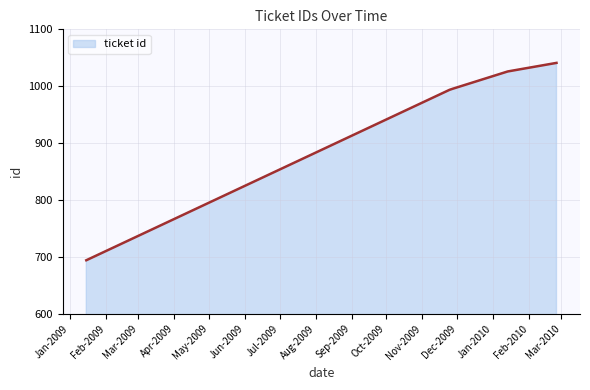

What is the smallest value displayed?

694.0